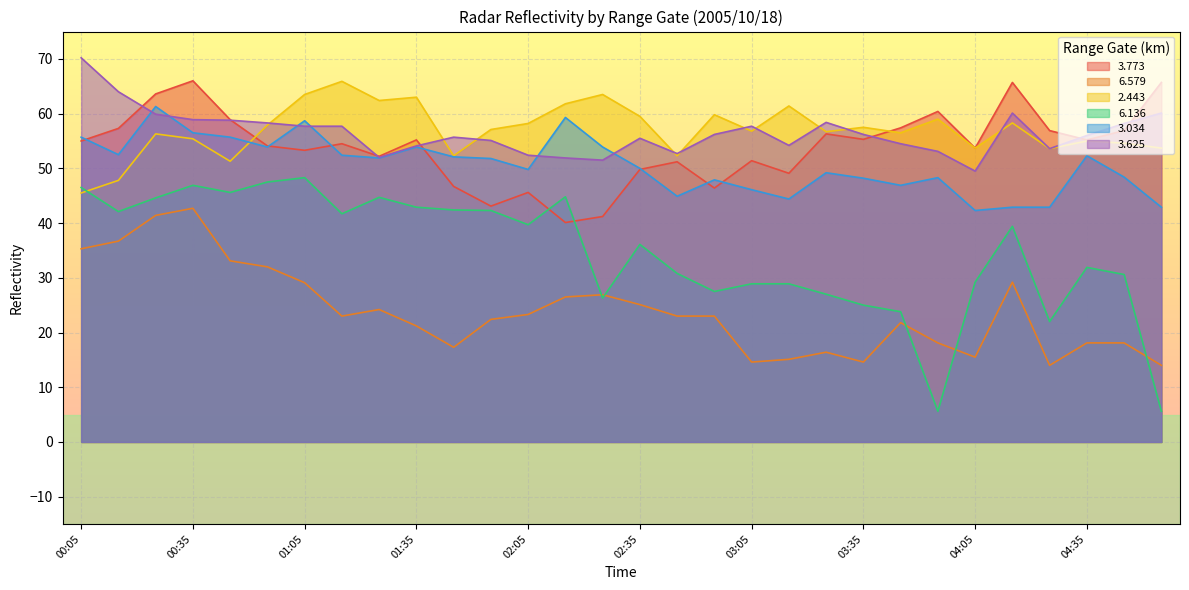

Reading left to right, list all the values displayed in this chart.

  3.773: 55.0	57.3	63.6	66.0	58.9	54.1	53.3	54.5	52.2	55.2	46.7	43.1	45.6	40.1	41.2	49.8	51.2	46.4	51.4	49.1	56.3	55.3	57.4	60.4	53.7	65.7	56.9	55.2	56.9	65.7
  6.579: 35.3	36.7	41.4	42.7	33.1	32.0	29.1	23.0	24.2	21.2	17.3	22.4	23.3	26.5	26.9	25.1	23.0	23.0	14.6	15.1	16.4	14.6	21.8	18.1	15.5	29.2	14.0	18.1	18.1	14.0
  2.443: 45.5	47.8	56.3	55.4	51.3	57.9	63.5	65.9	62.4	63.0	52.3	57.1	58.2	61.8	63.5	59.5	52.3	59.8	56.8	61.4	56.7	57.5	56.5	59.0	53.7	58.3	53.6	55.0	54.6	53.7
  6.136: 46.5	42.1	44.6	46.9	45.6	47.5	48.3	41.7	44.7	42.9	42.4	42.3	39.7	44.8	26.3	36.1	30.8	27.5	28.9	28.9	27.0	25.0	23.8	5.6	29.2	39.4	22.0	31.9	30.6	5.6
  3.034: 55.7	52.5	61.3	56.5	55.7	53.9	58.7	52.4	51.9	53.9	52.1	51.8	49.8	59.3	53.9	50.0	44.9	47.9	46.1	44.4	49.2	48.2	46.9	48.3	42.3	42.9	42.9	52.3	48.4	42.9
  3.625: 70.2	64.0	59.9	58.9	58.8	58.3	57.7	57.7	52.0	54.1	55.7	55.1	52.4	51.9	51.5	55.5	52.7	56.2	57.7	54.2	58.4	56.2	54.5	53.1	49.5	60.1	53.6	56.0	58.2	60.1